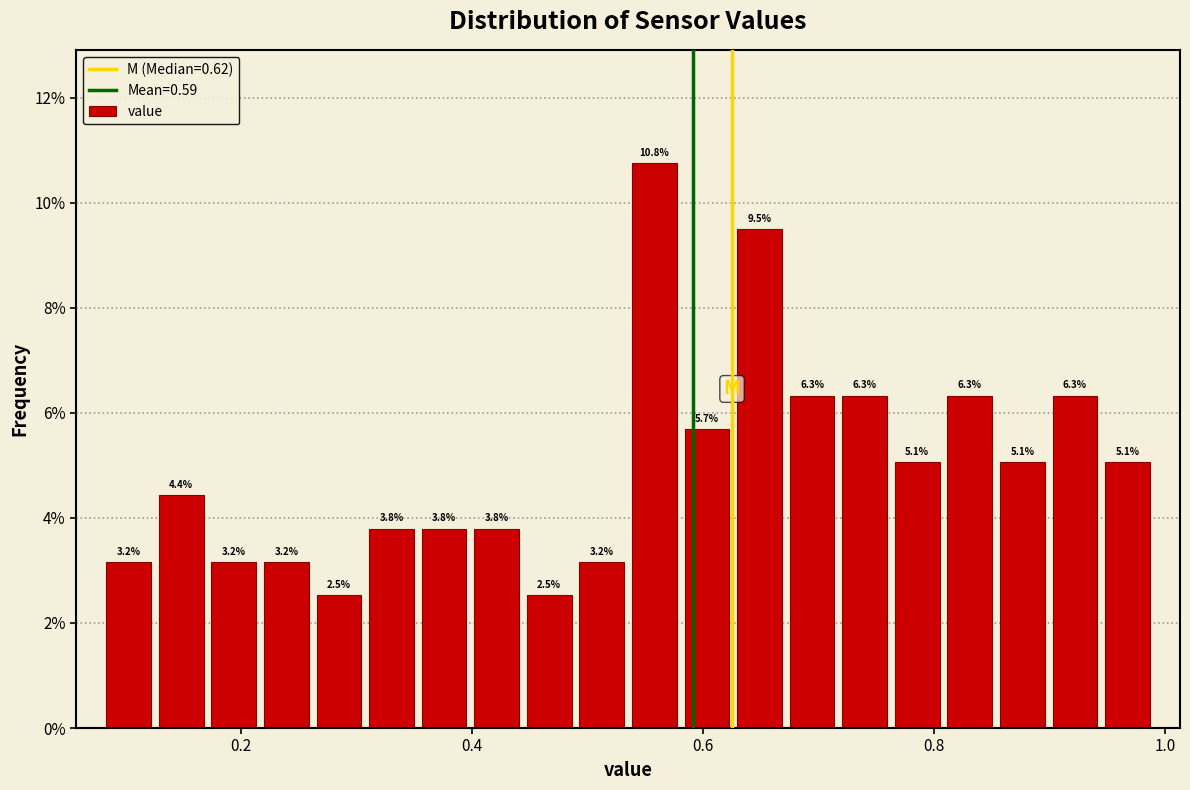

Read against the x-axis, roughly where is the centre of the tallest bar?

0.56